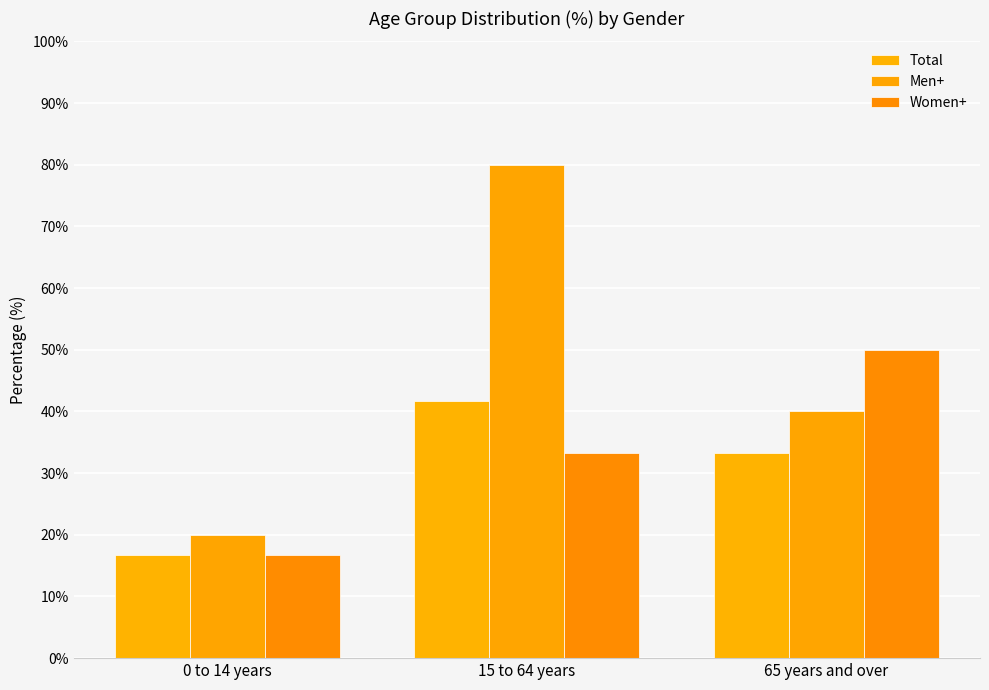

True or false: Men+ has a value of 40.0 at 65 years and over.

True